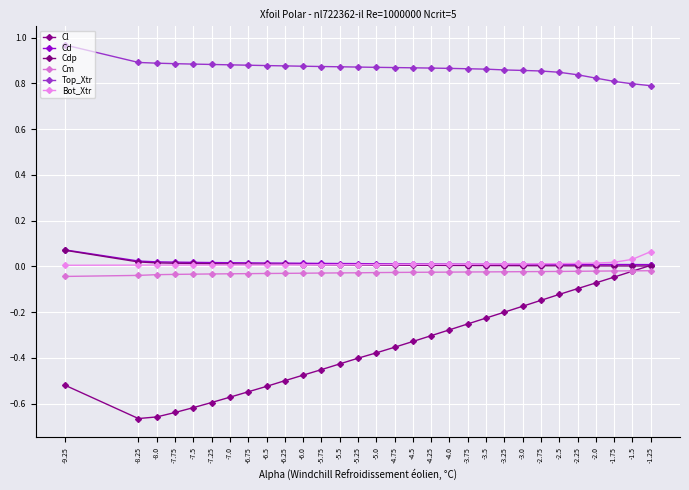

Does the chart have visible grid lines?

Yes